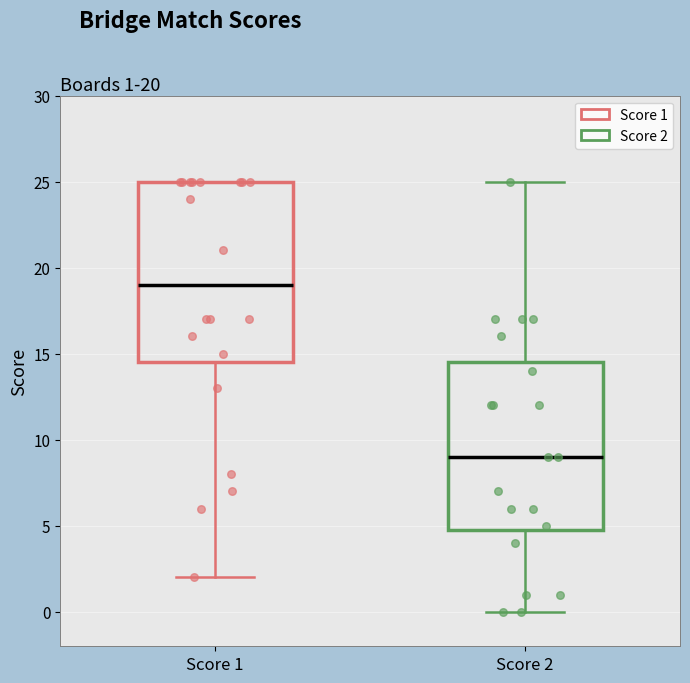

Which box is the tallest, from its lower edge to its upper edge?

Score 1